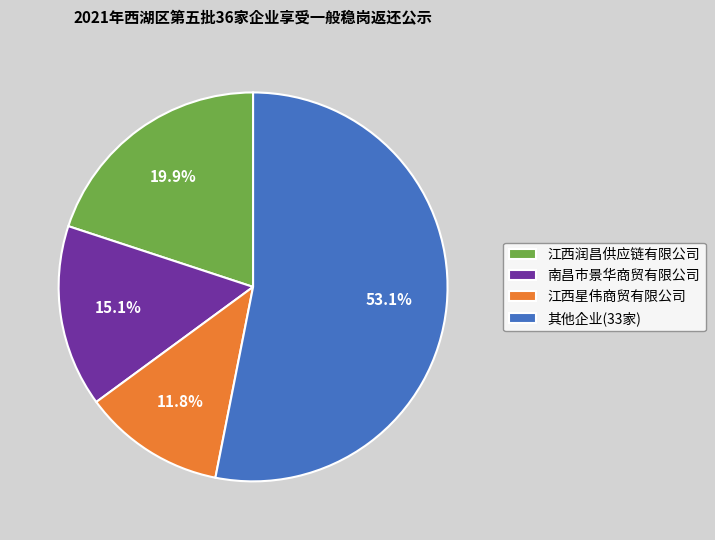

Rank the categories by value from highest to lowest.

其他企业(33家), 江西润昌供应链有限公司, 南昌市景华商贸有限公司, 江西星伟商贸有限公司